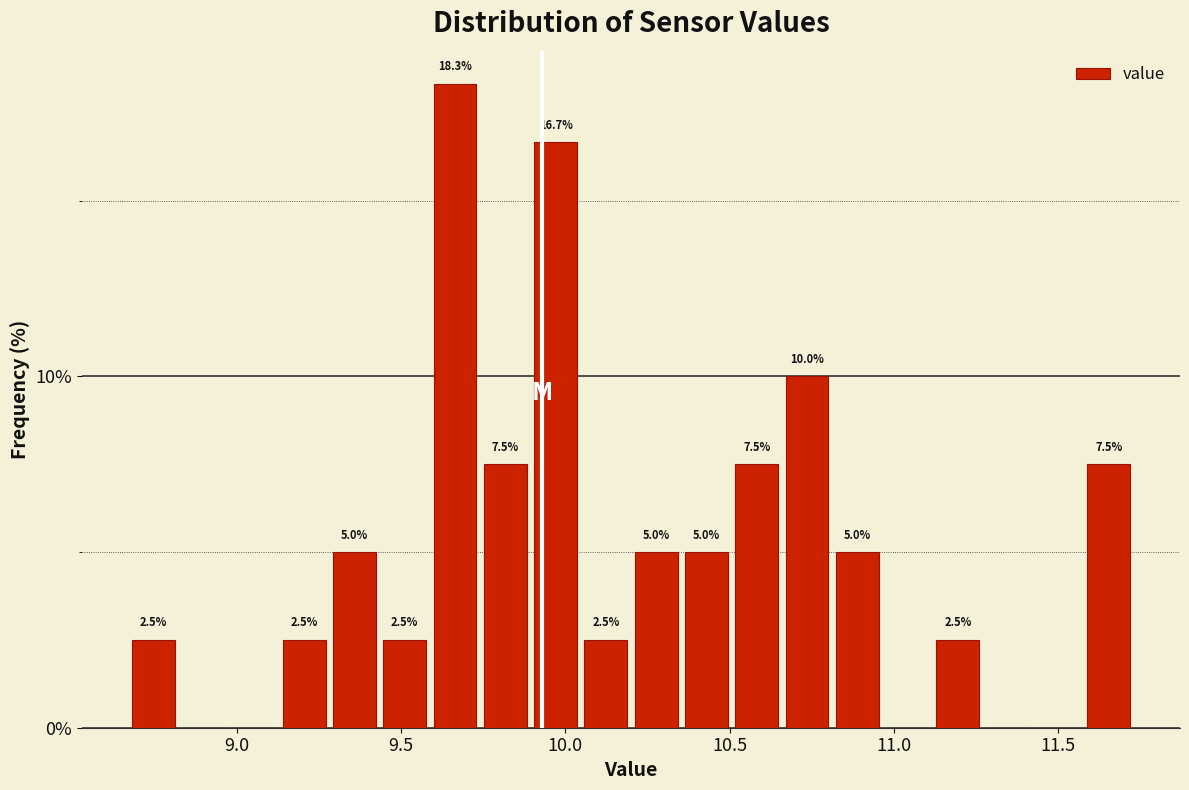

Read against the x-axis, roughly where is the centre of the tallest bar?

9.65